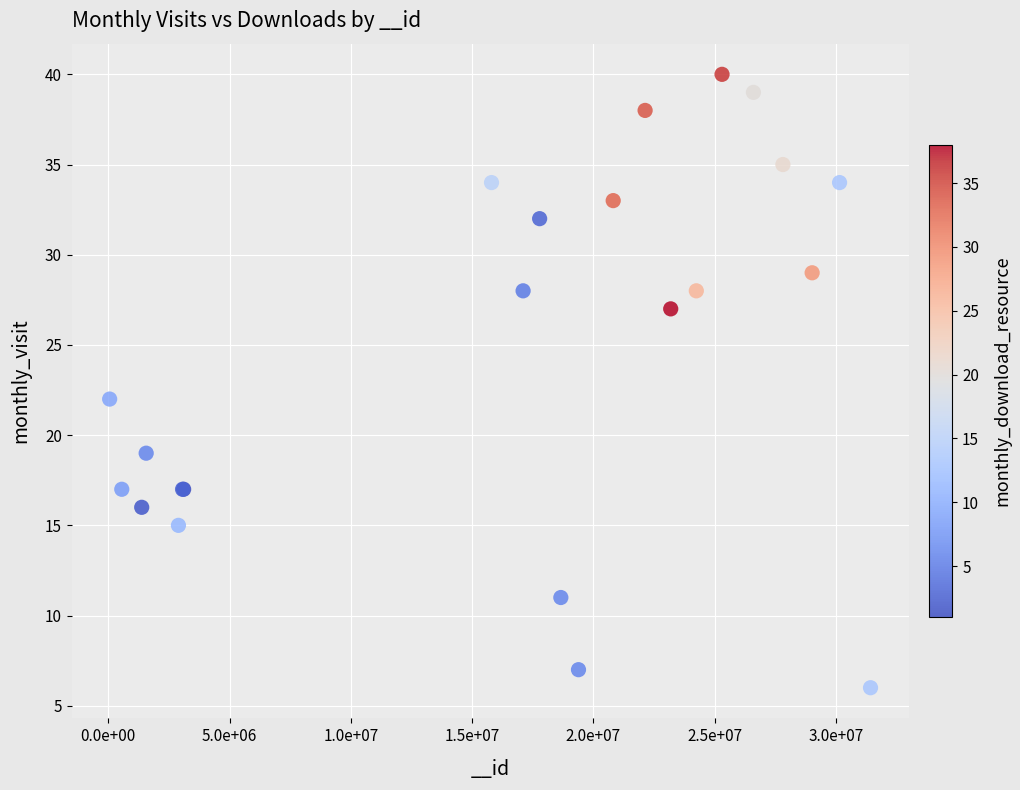

What Y value in the scatter plot is closest to 23?

22